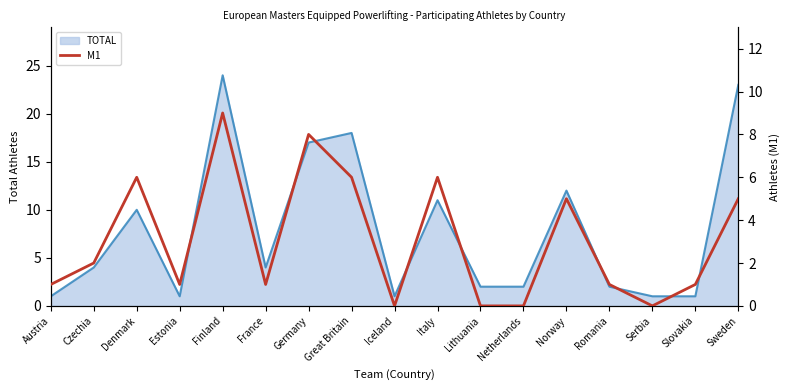

The TOTAL series shows 10 at Denmark. True or false?

True